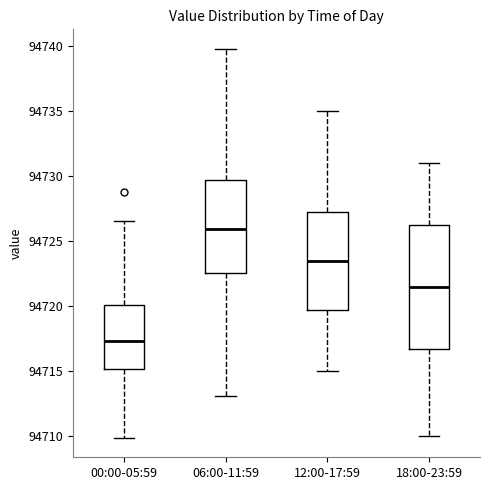

Reading left to right, transcribe this box plot: for each box, give where its median line is, the range the box spans, and where its two whiskers end, as read against the y-axis. The values are not printed on the chart, so give them approximately, as read against the axis.

00:00-05:59: median 94717.5, box 94715.0 to 94720.0, whiskers 94710.0 to 94726.5
06:00-11:59: median 94726.0, box 94722.5 to 94729.5, whiskers 94713.0 to 94740.0
12:00-17:59: median 94723.5, box 94720.0 to 94727.5, whiskers 94715.0 to 94735.0
18:00-23:59: median 94721.5, box 94717.0 to 94726.5, whiskers 94710.0 to 94731.0